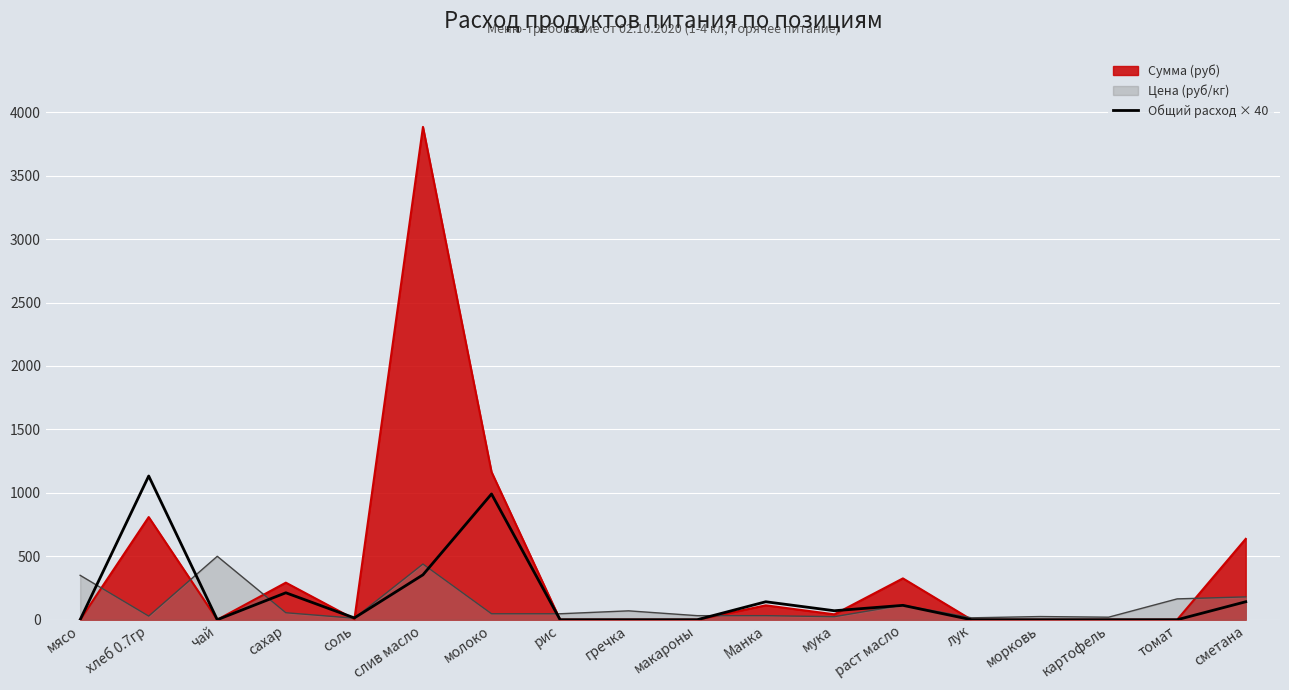

Is it true that the value at сахар is 276.6?

False